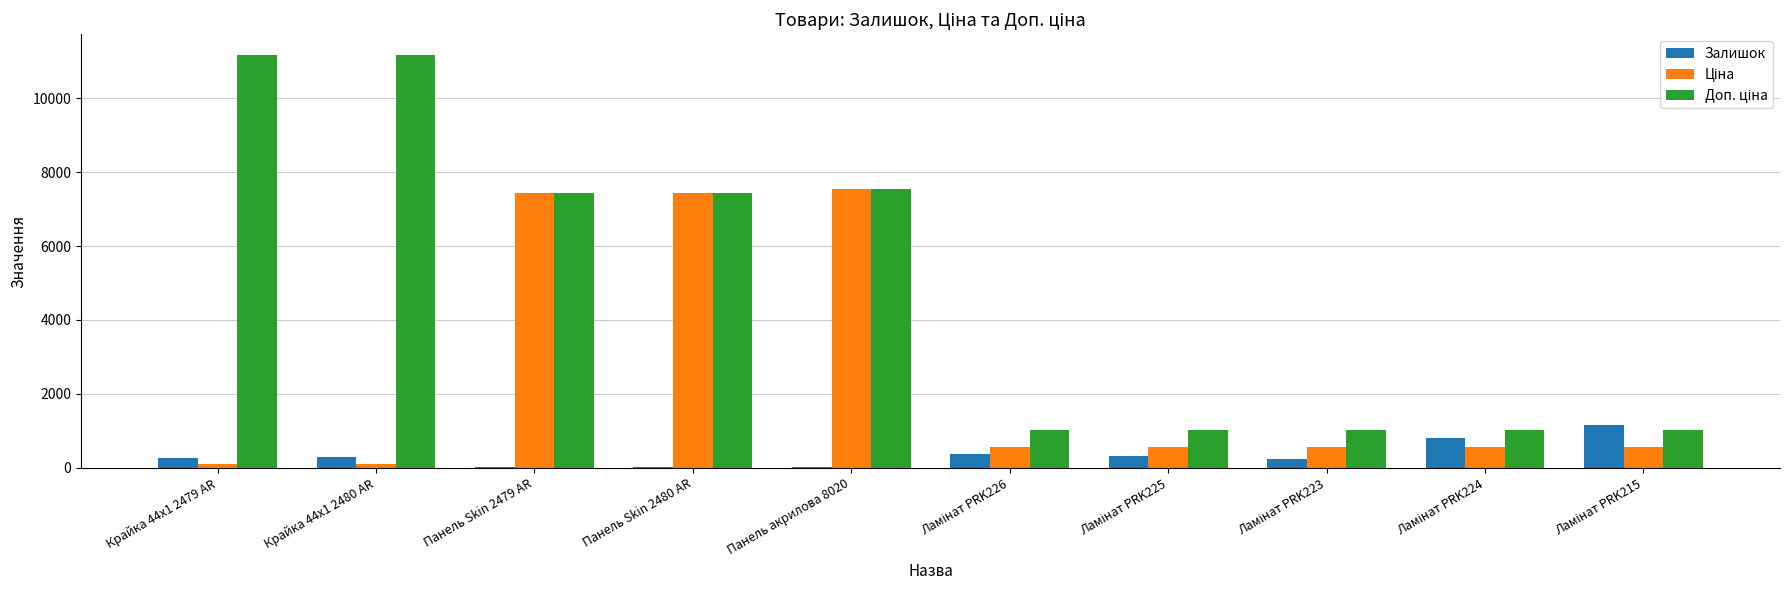

What is the sum of all Залишок values?

3546.0